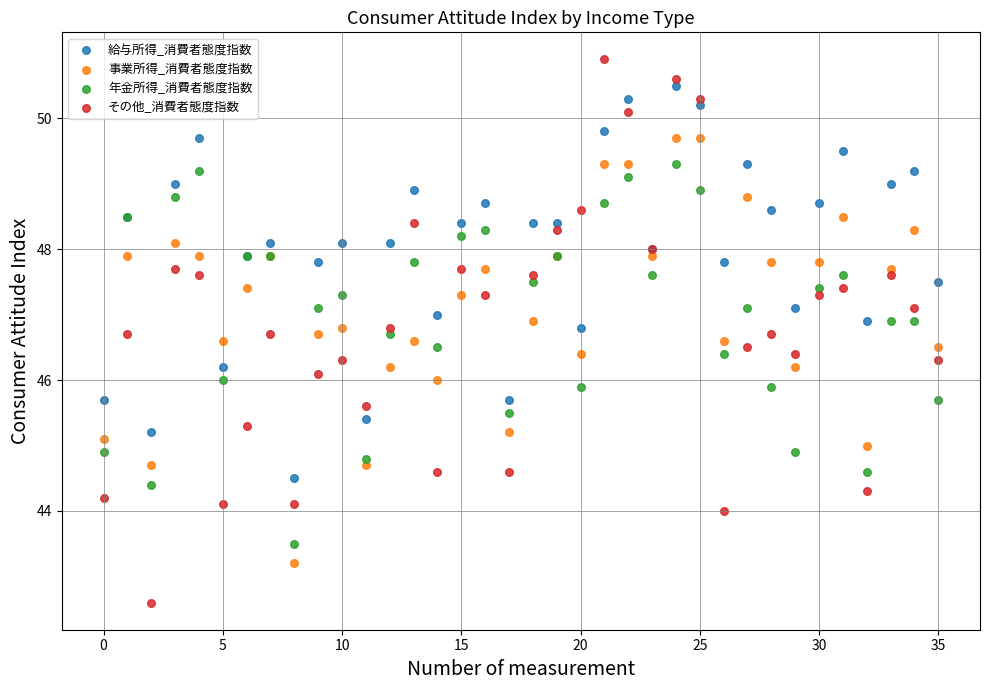

Which series has the largest Y range (max minus min)?

その他_消費者態度指数